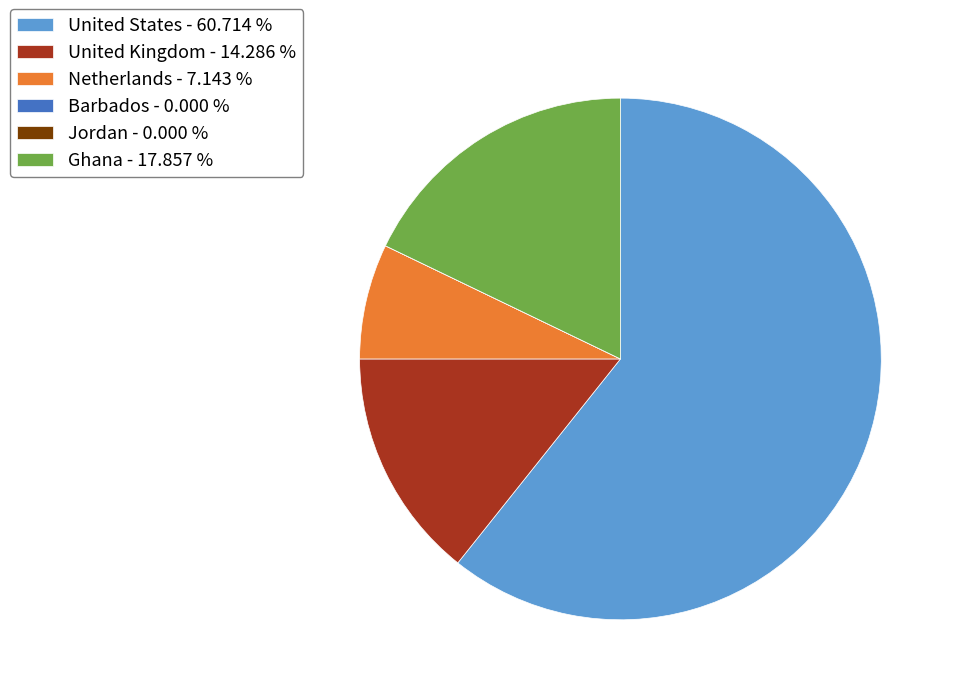

What is the largest slice in the pie chart?

United States